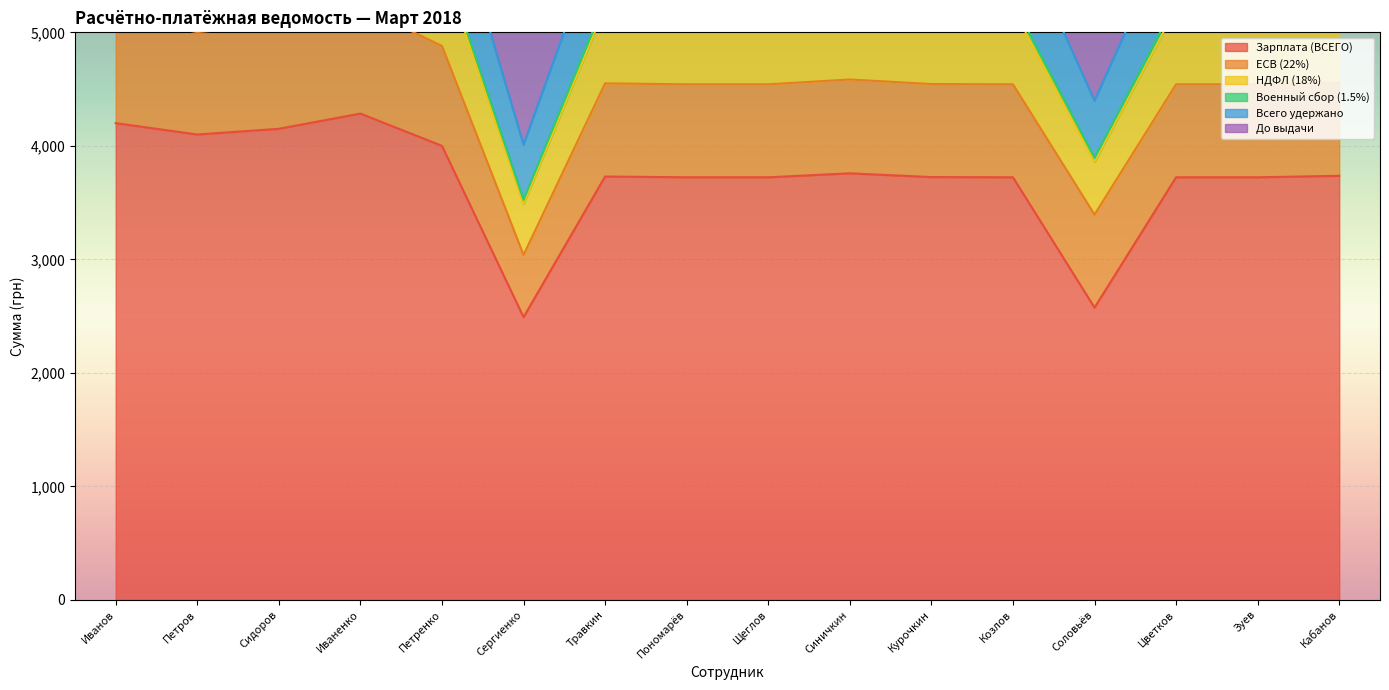

At how many categories does at least one series exceed 2725?

16